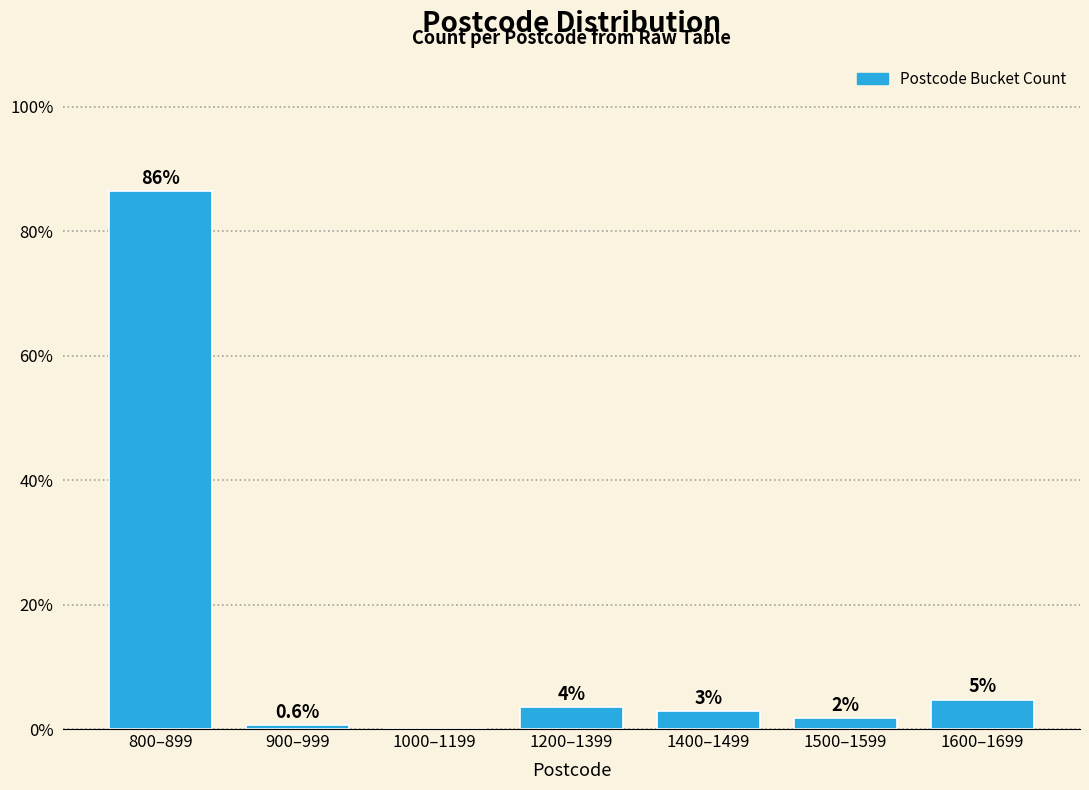

Which has a higher value, 1400–1499 or 1500–1599?

1400–1499